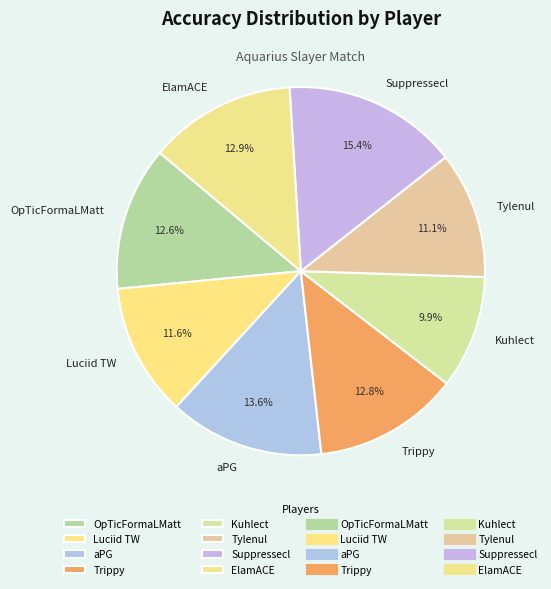

What portion of the pie excludes aPG?

86.4%